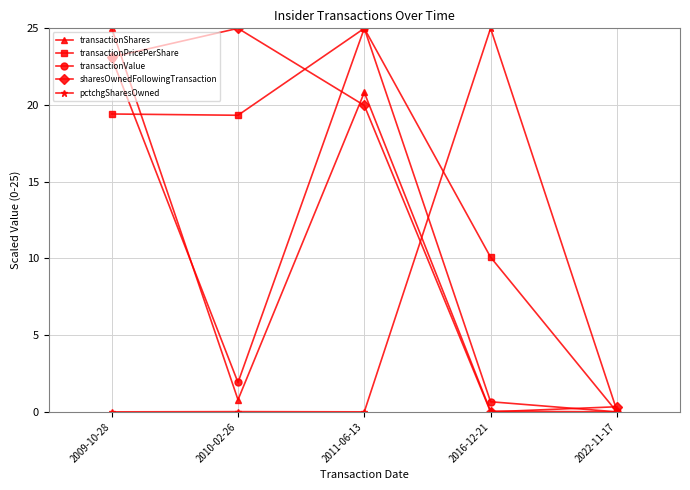

Between which two adjacent categories do pctchgSharesOwned and transactionPricePerShare first intersect?

2011-06-13 and 2016-12-21